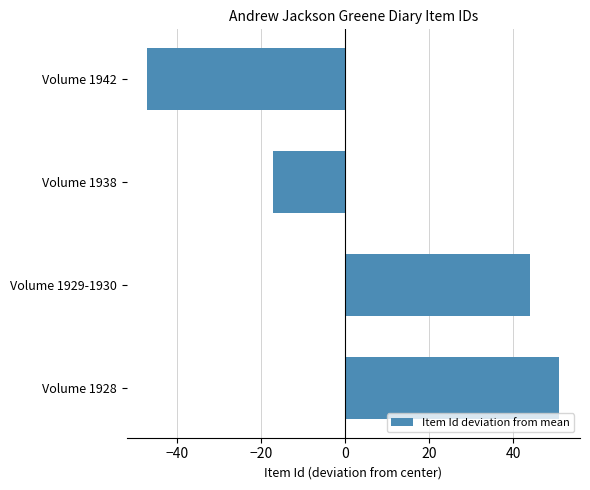

What is the minimum value shown in the chart?

-47